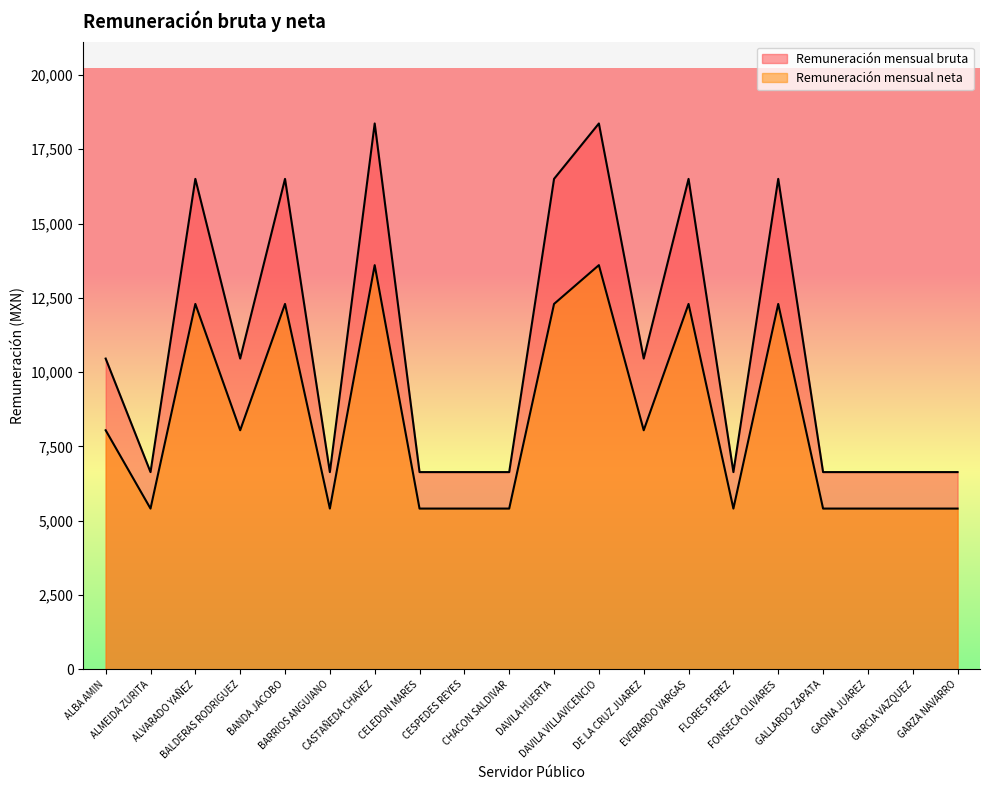

What is the spread (max minus min) of values at ALVARADO YAÑEZ?

4207.6